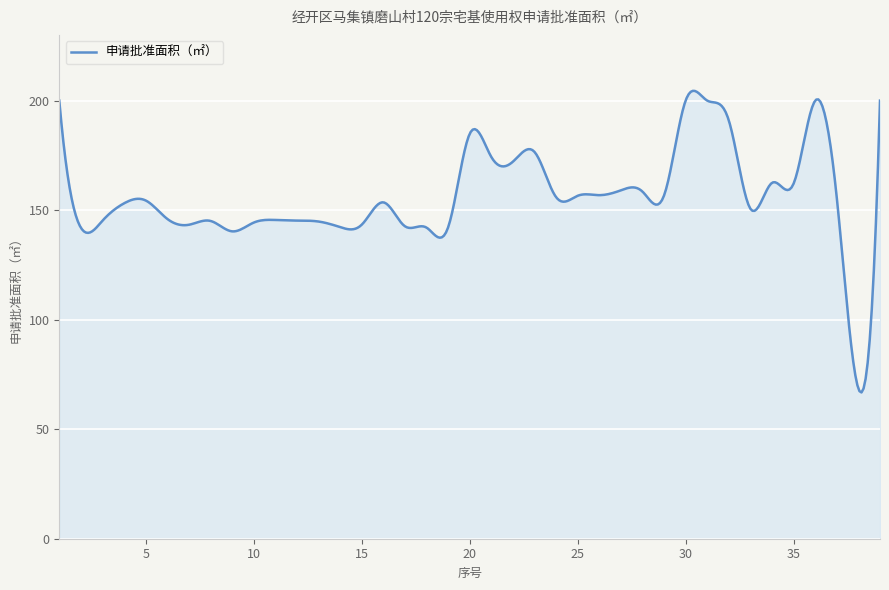

What is the difference between the maximum and minimum values?

137.7